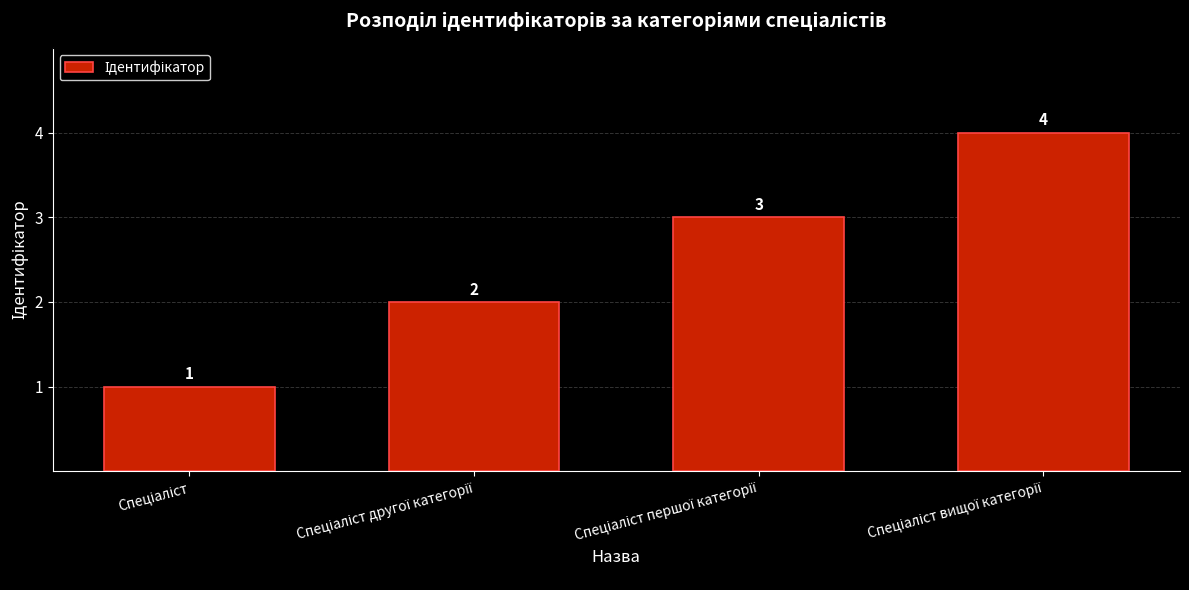

What is the sum of all values?

10